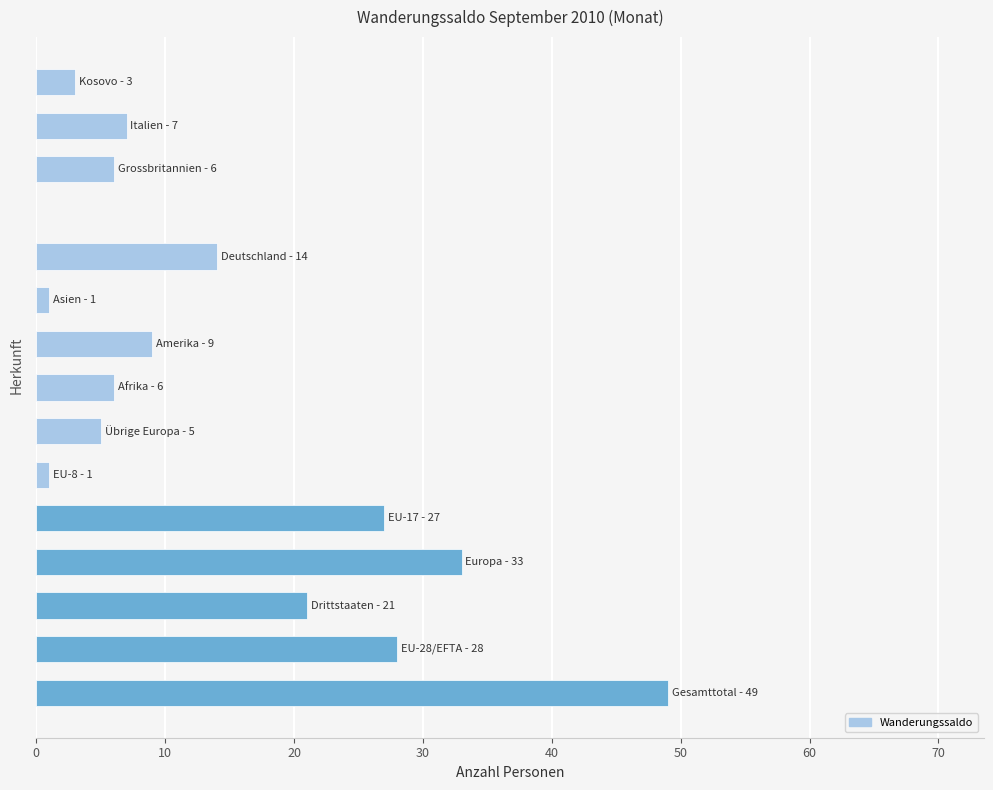

What is the greatest value displayed?

49